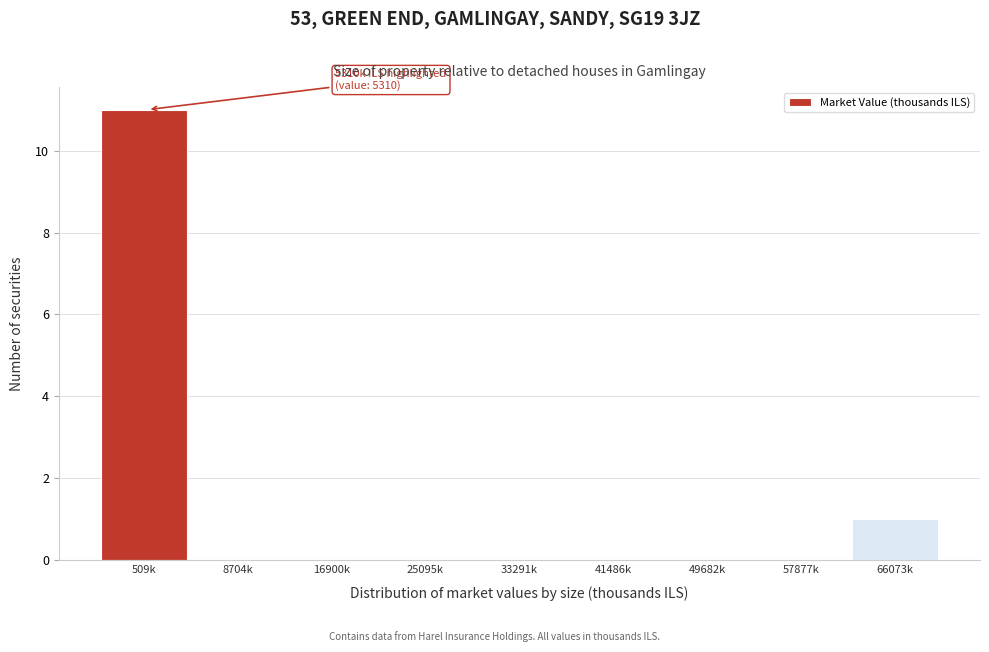

Reading left to right, transcribe all the data shown in this chart.

509k=11	8704k=0	16900k=0	25095k=0	33291k=0	41486k=0	49682k=0	57877k=0	66073k=1